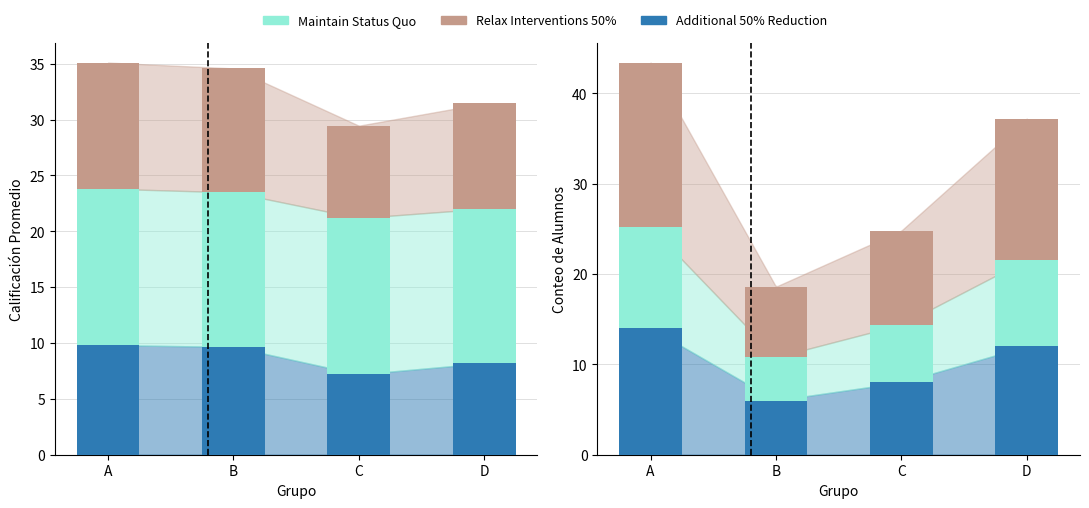

Where does the Additional 50% Reduction series first go above 12?

A